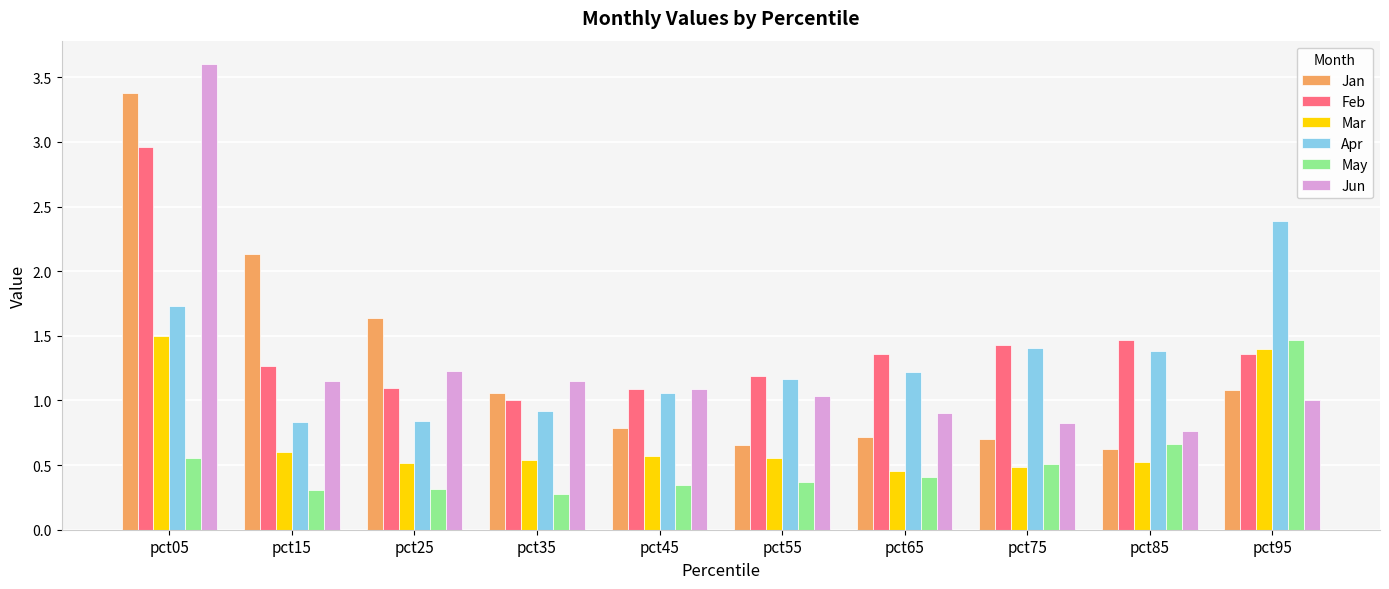

Which series has the largest range (max minus min)?

Jun